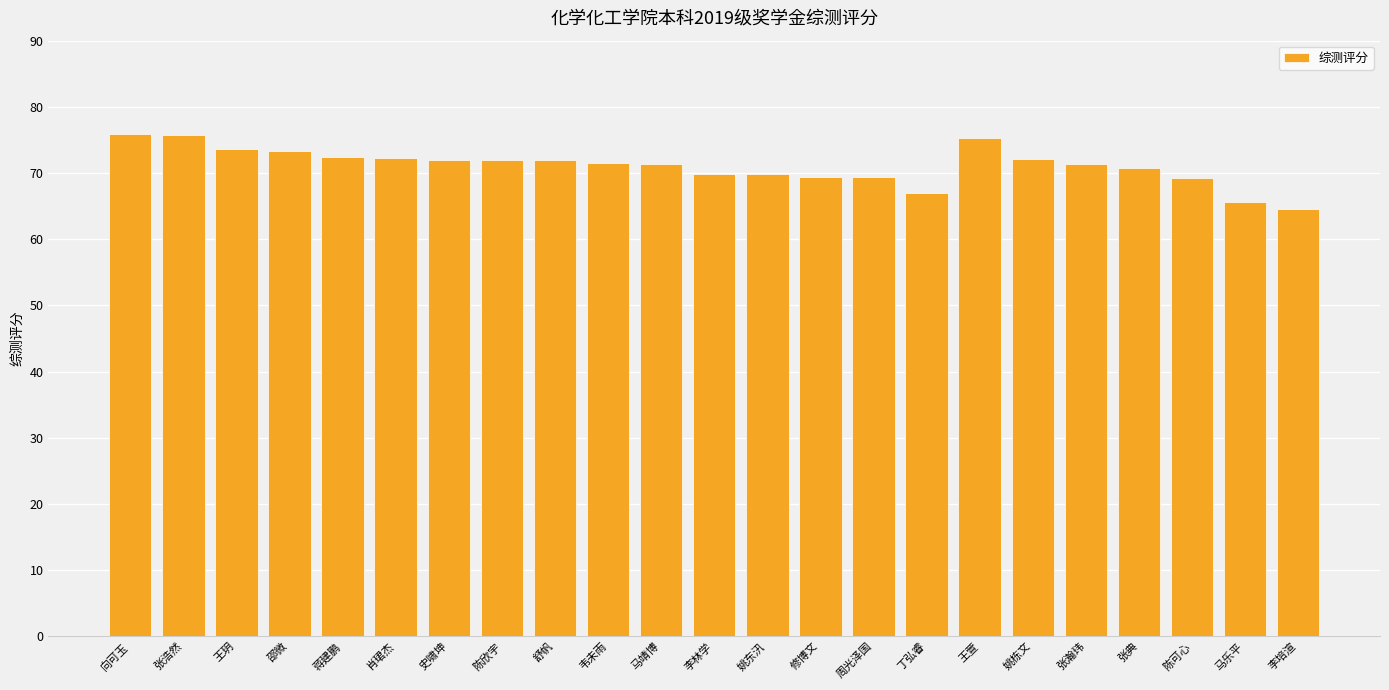

What is the sum of all values?

1637.1